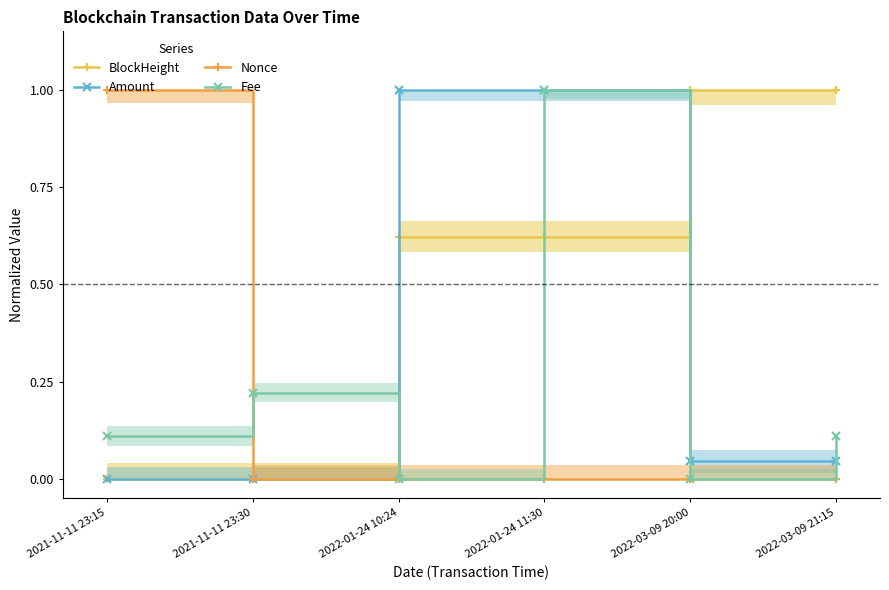

Rank the series by their maximum value, from highest to lowest.

BlockHeight, Amount, Nonce, Fee